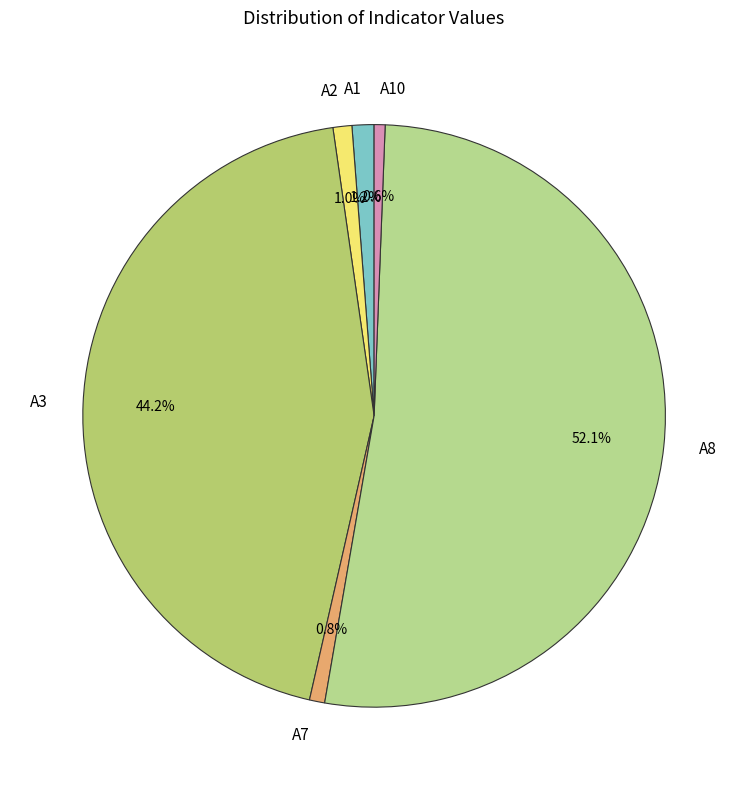

Is there any slice that represents more than half of the pie?

Yes